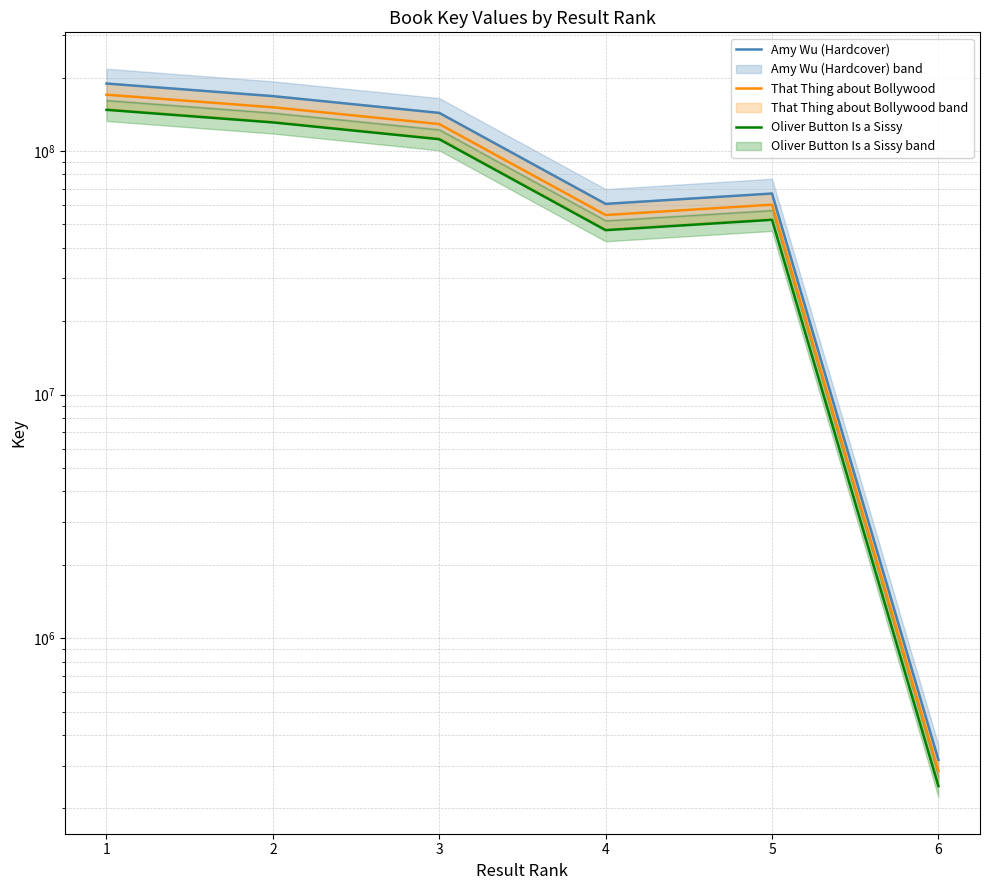

List the series in order of their overall mean, highest first.

Amy Wu (Hardcover), That Thing about Bollywood, Oliver Button Is a Sissy